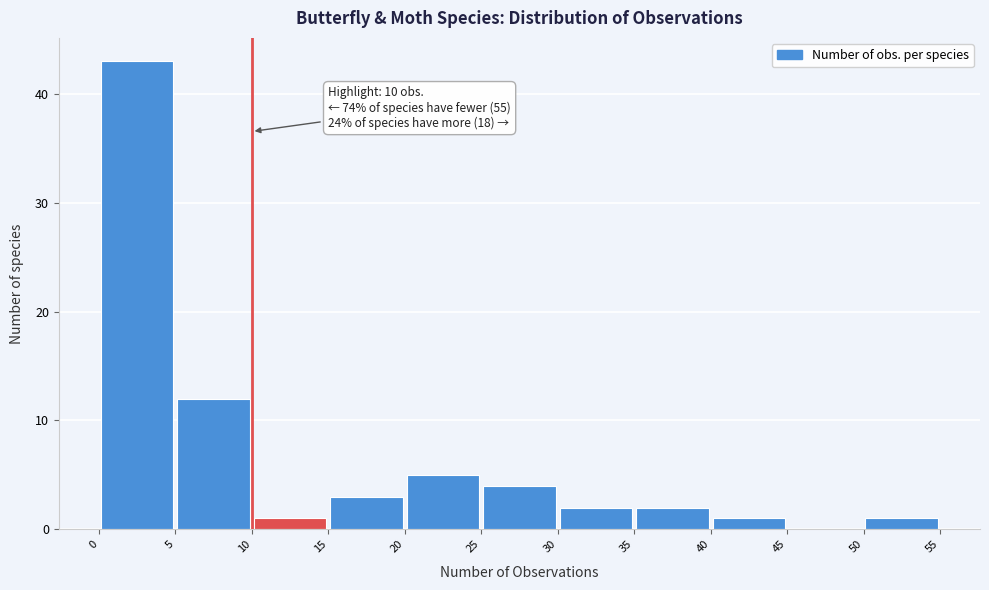

Which range on the x-axis has the tallest bar?

0 to 5